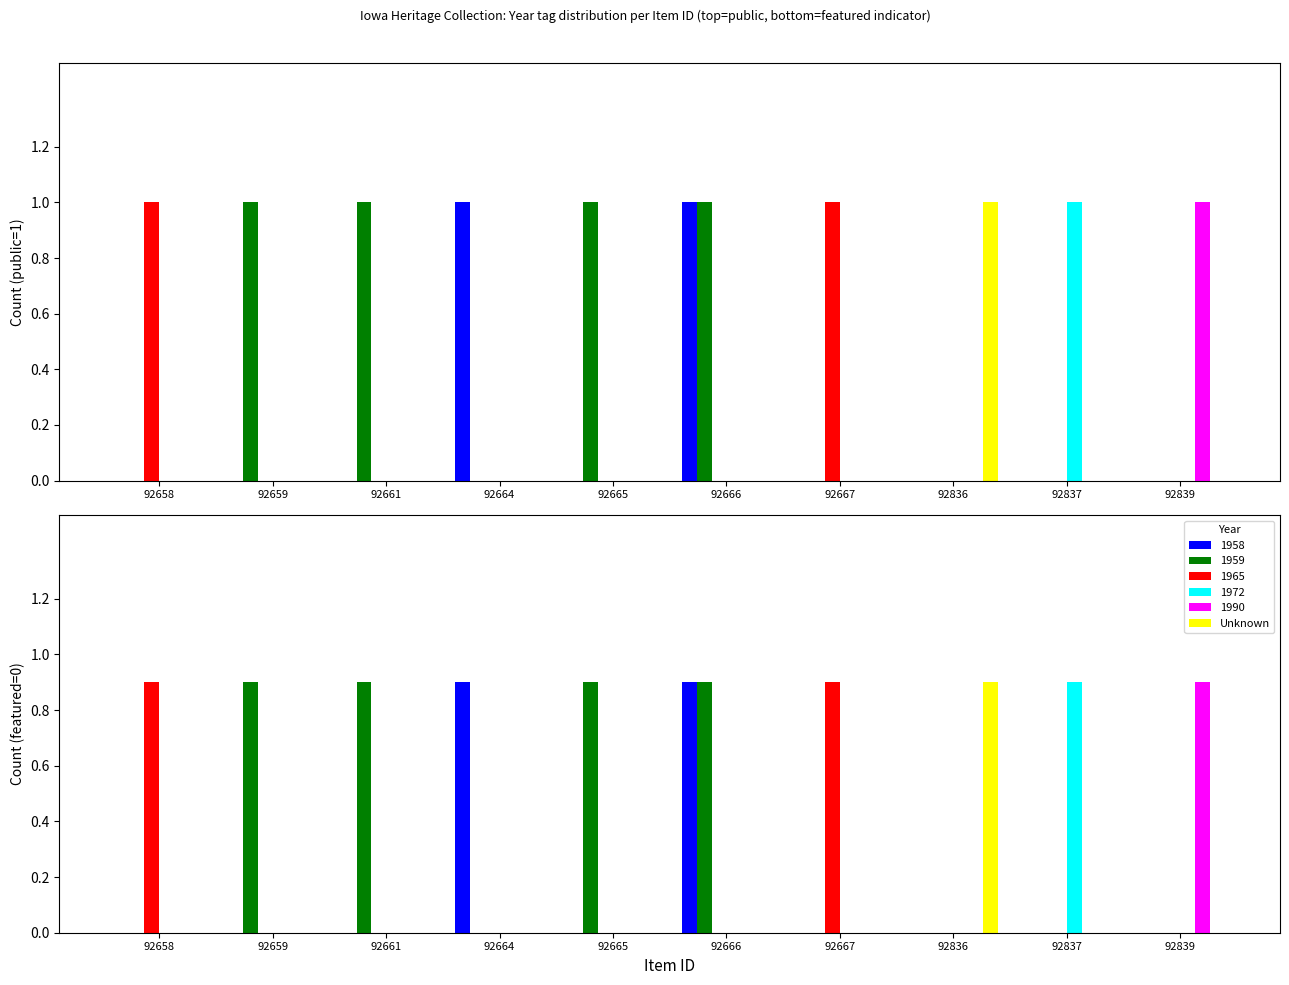

How many values are between 0 and 1?

10